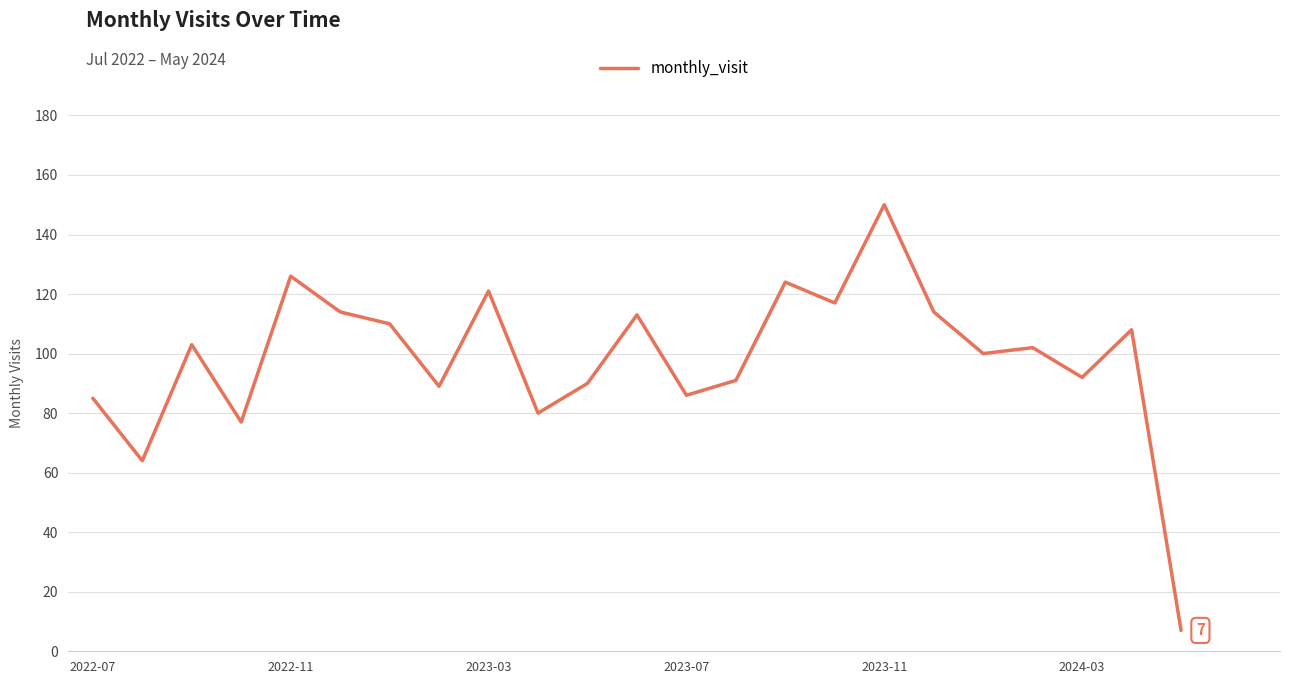

What is the greatest value displayed?

150